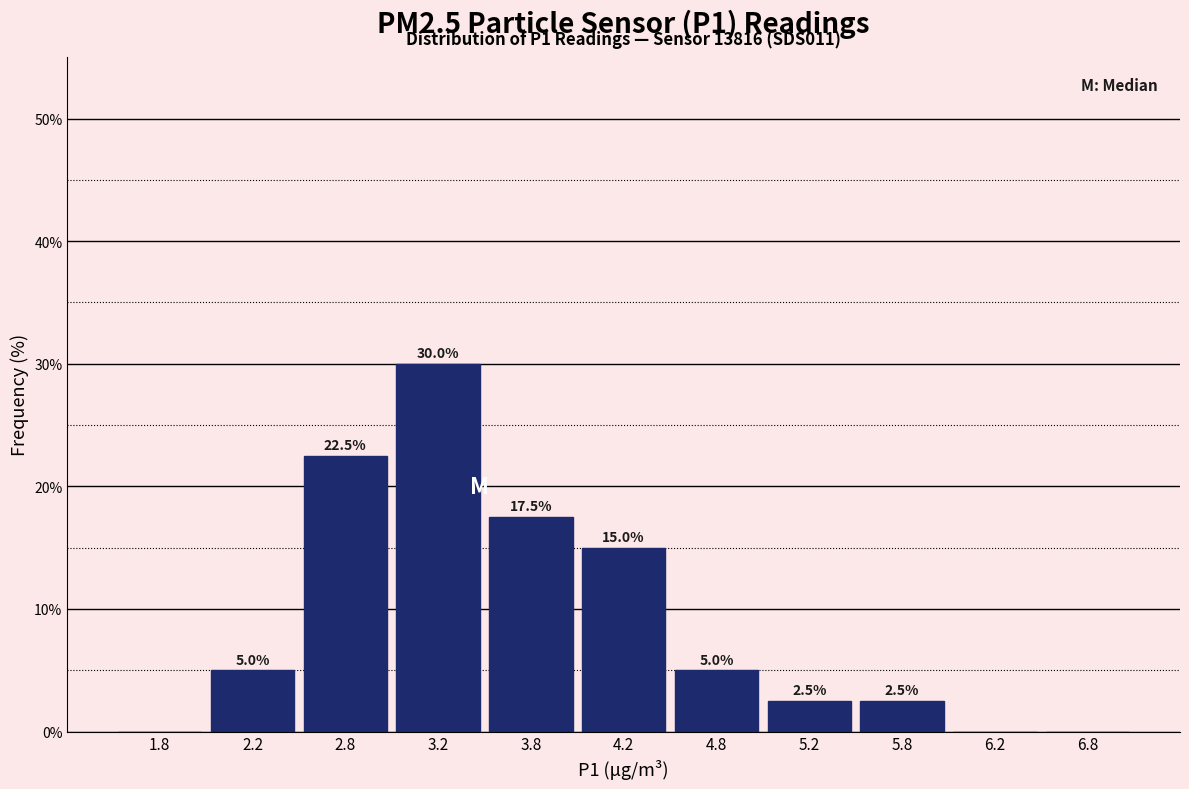

Which range on the x-axis has the tallest bar?

3.0 to 3.5